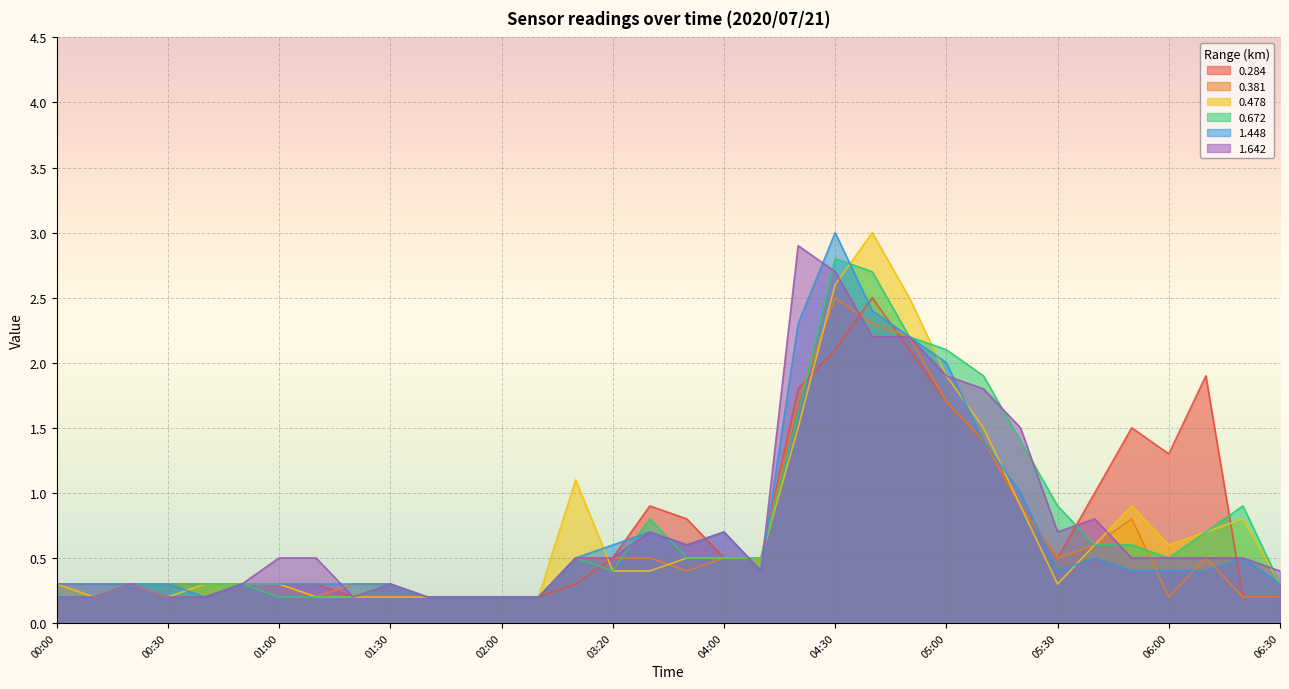

True or false: 1.448 has a value of 0.1 at 00:40.

False